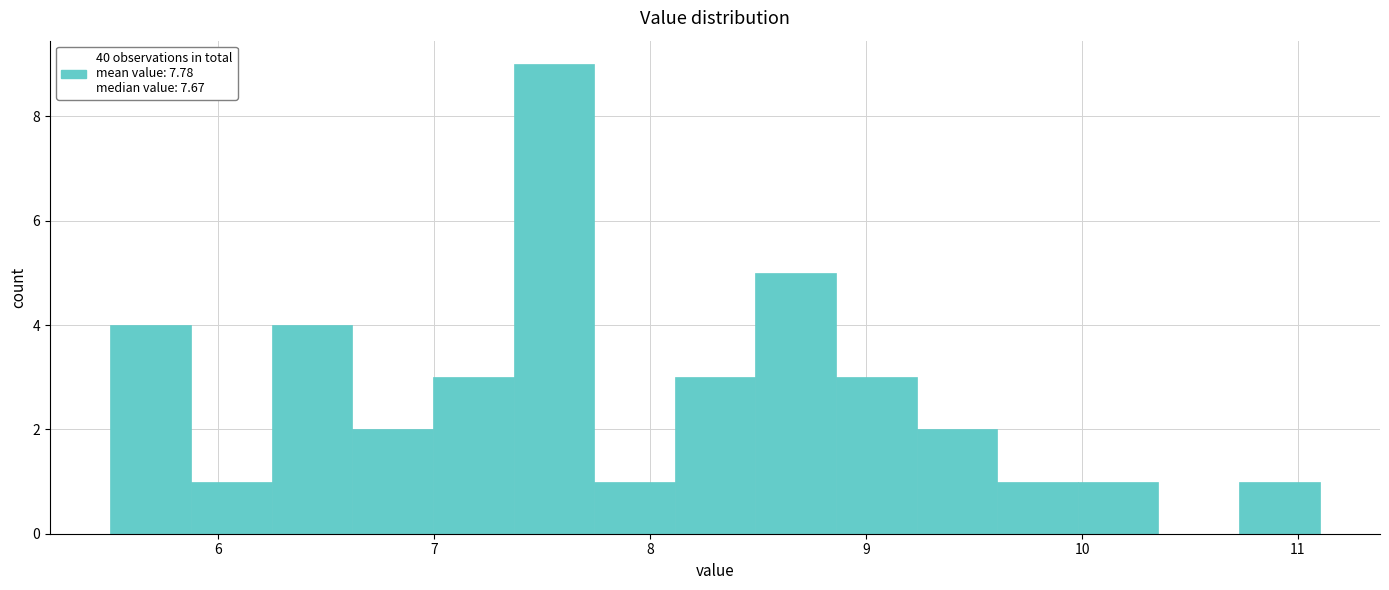

Read against the x-axis, roughly where is the centre of the tallest bar?

7.6